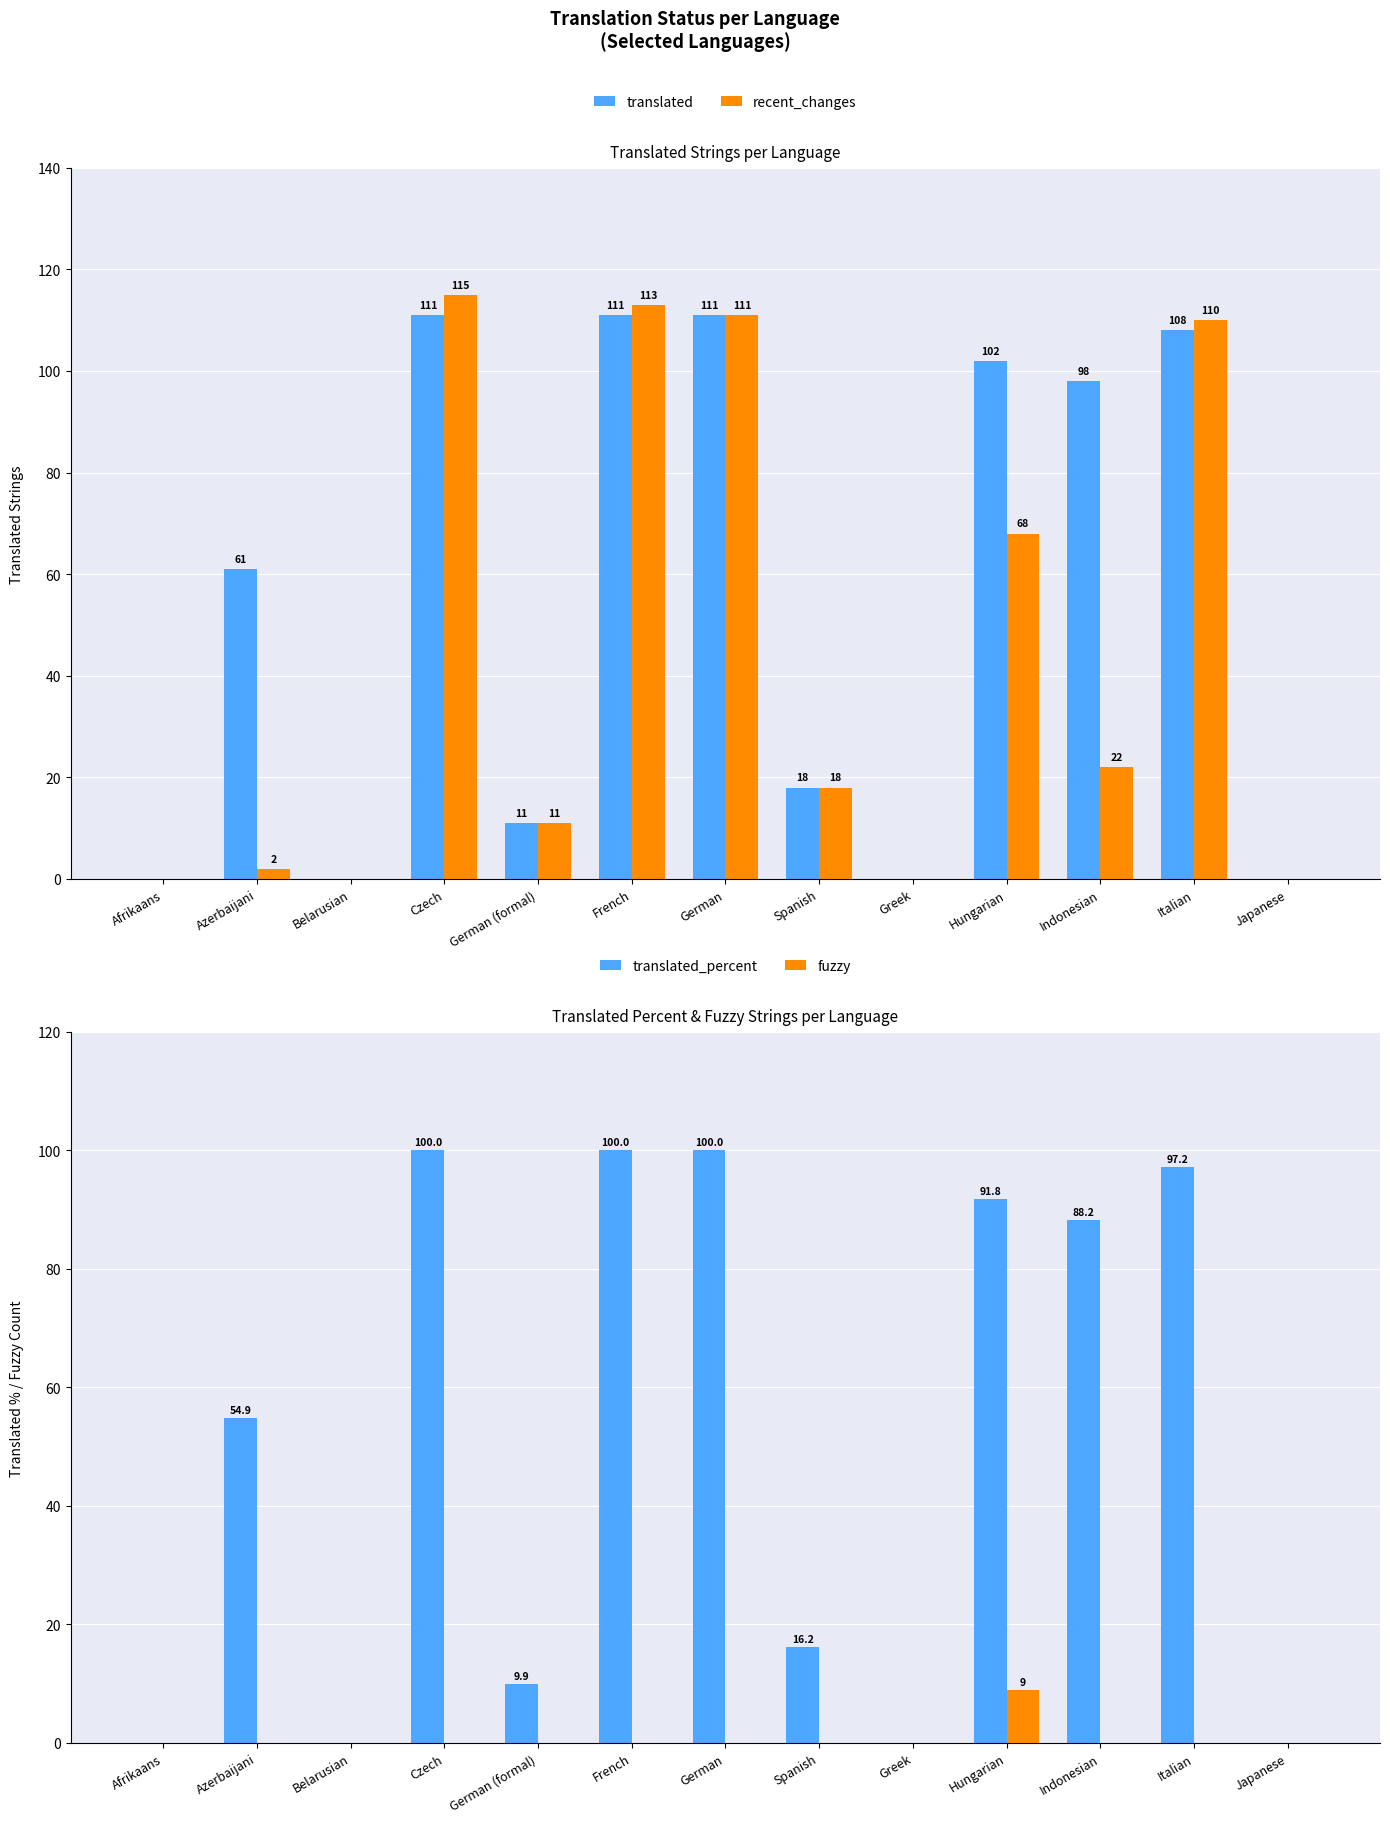

The value of translated_percent at Belarusian is -52.1. True or false?

False